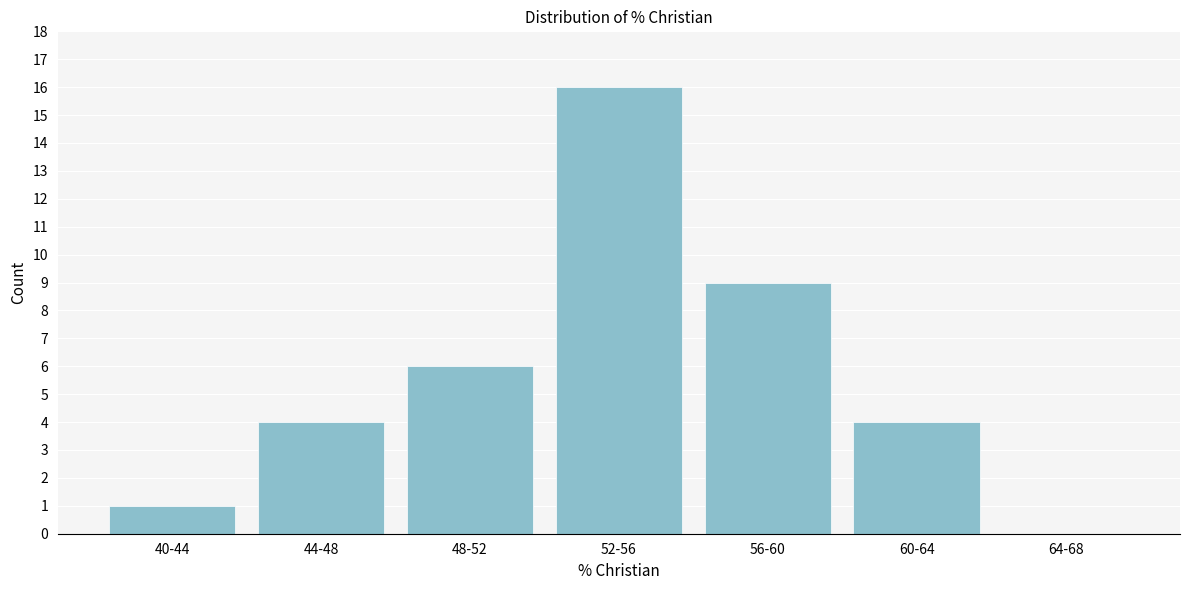

Reading right to left, list all the values displayed in this chart.

64-68=0	60-64=4	56-60=9	52-56=16	48-52=6	44-48=4	40-44=1